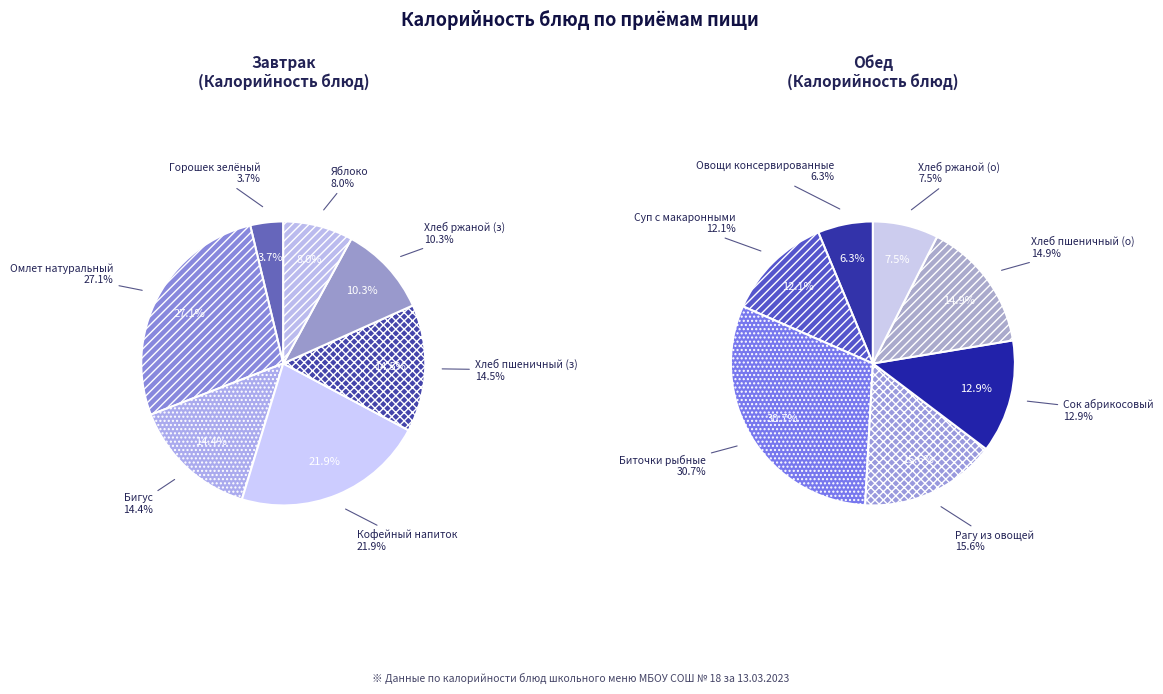

Is it true that 4 is 14% of the pie?

True